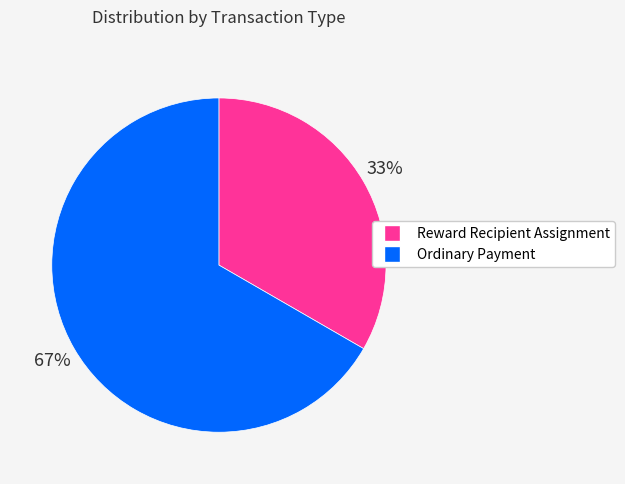

To the nearest percent, what portion does Reward Recipient Assignment represent?

33%